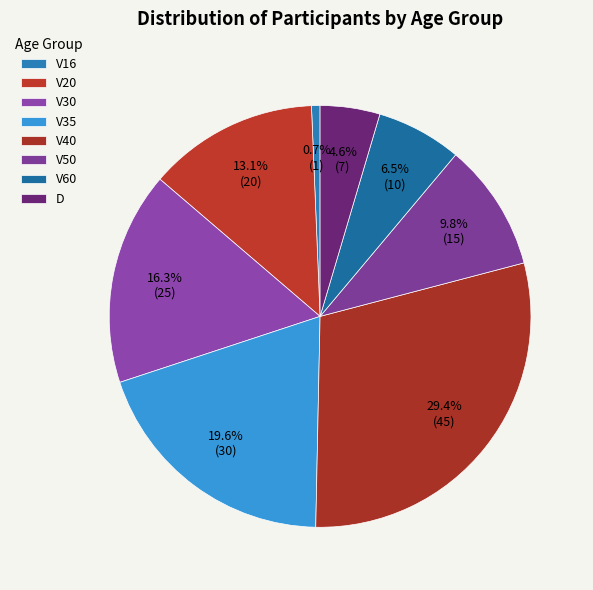

Count the number of slices in the pie.

8